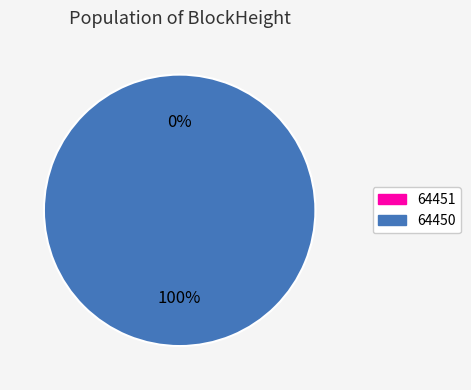

Is it true that 64451 is 13% of the pie?

False